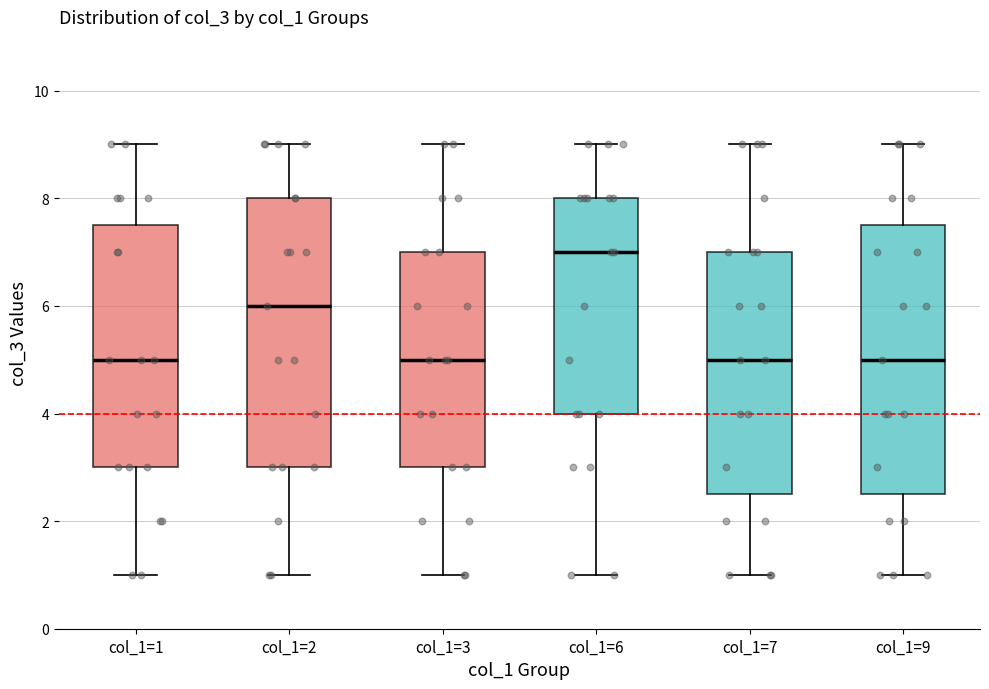

Reading left to right, transcribe this box plot: for each box, give where its median line is, the range the box spans, and where its two whiskers end, as read against the y-axis. The values are not printed on the chart, so give them approximately, as read against the axis.

col_1=1: median 5.0, box 3.0 to 7.6, whiskers 1.0 to 9.0
col_1=2: median 6.0, box 3.0 to 8.0, whiskers 1.0 to 9.0
col_1=3: median 5.0, box 3.0 to 7.0, whiskers 1.0 to 9.0
col_1=6: median 7.0, box 4.0 to 8.0, whiskers 1.0 to 9.0
col_1=7: median 5.0, box 2.6 to 7.0, whiskers 1.0 to 9.0
col_1=9: median 5.0, box 2.6 to 7.6, whiskers 1.0 to 9.0